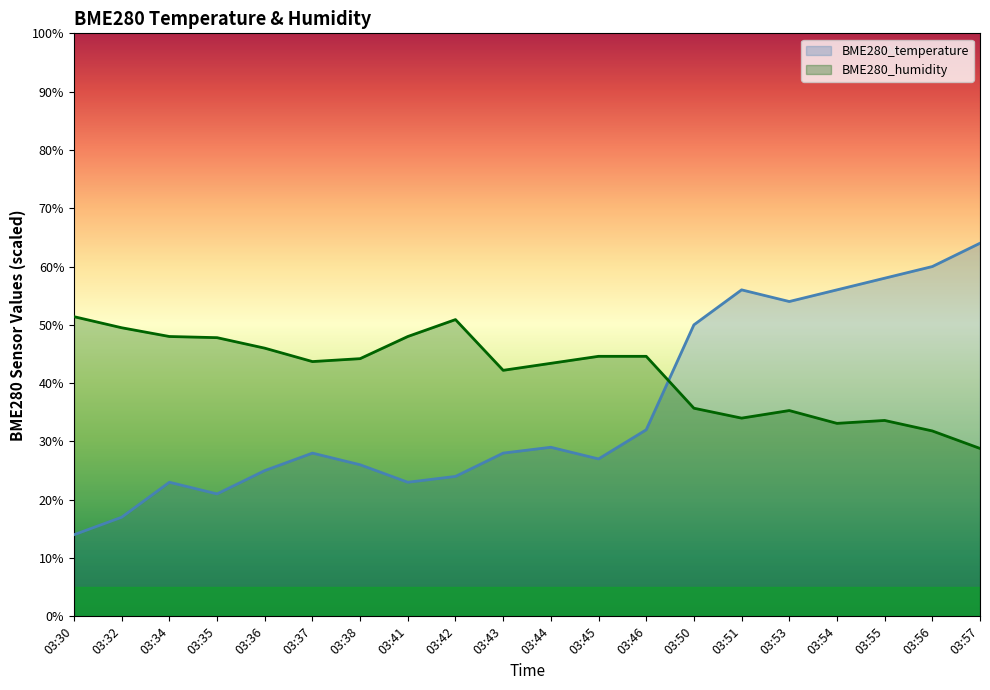

Where is the first local maximum for BME280_temperature?

03:34